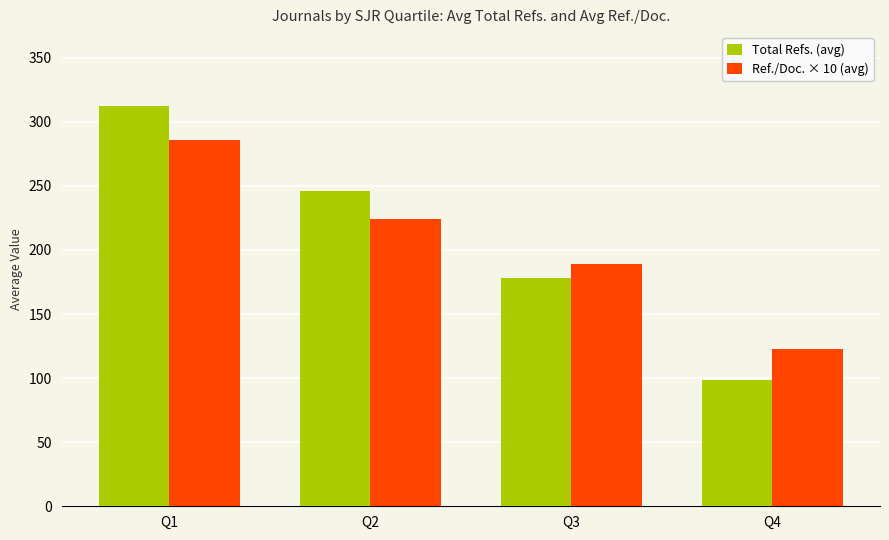

At Q2, list the series in order from smallest to largest.

Ref./Doc. × 10 (avg), Total Refs. (avg)